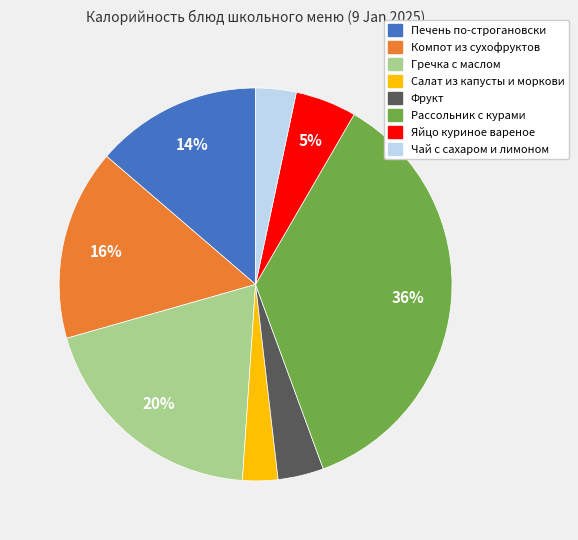

Is there any slice that represents more than half of the pie?

No